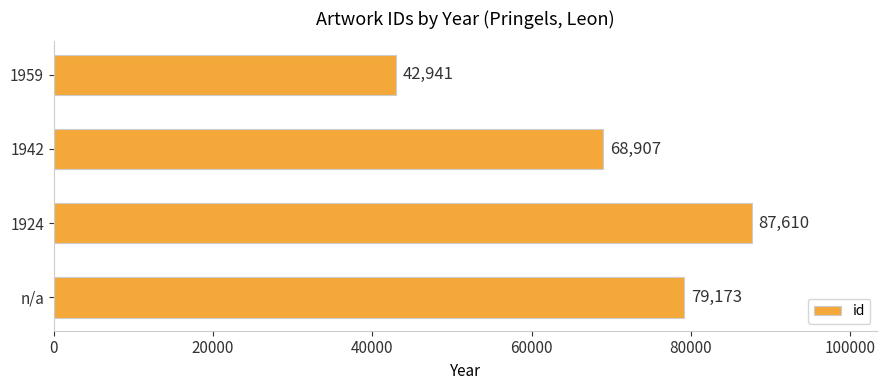

List the labels in order of value, smallest first.

1959, 1942, n/a, 1924